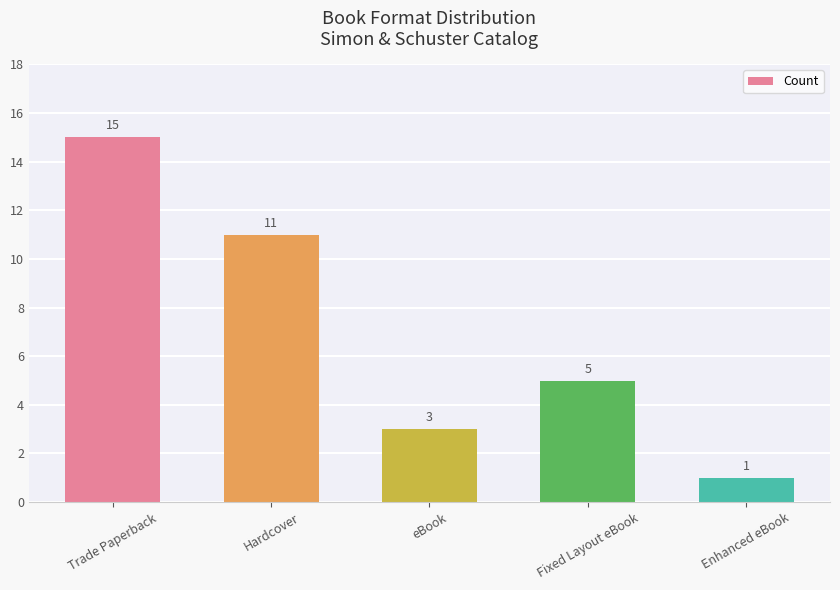

Count the number of data series in this chart.

1